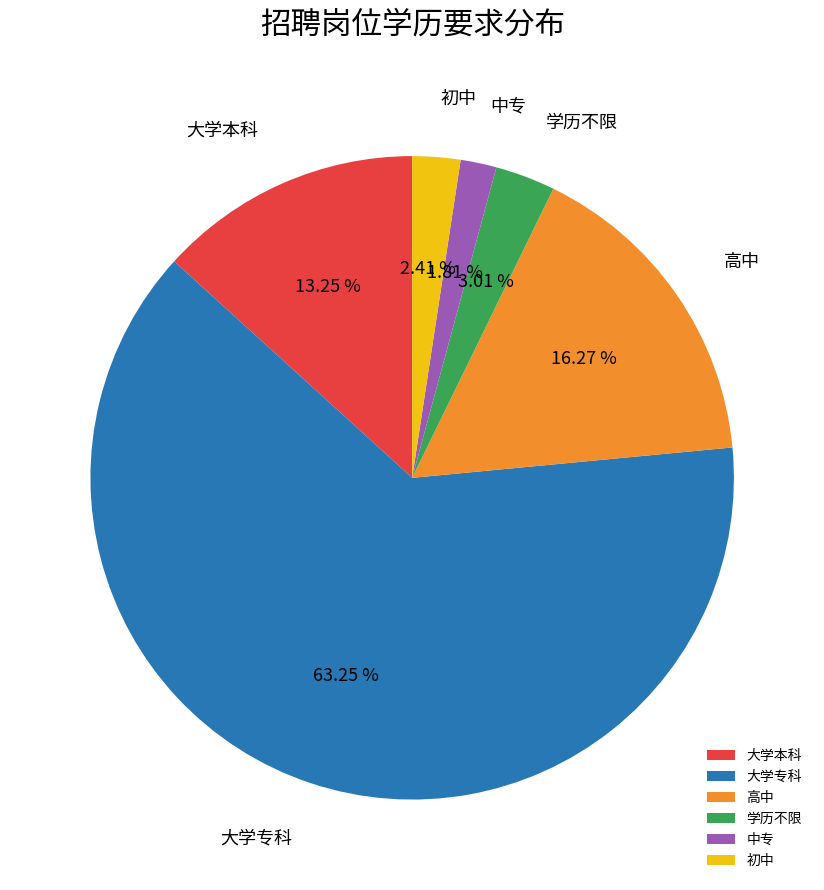

Is there any slice that represents more than half of the pie?

Yes